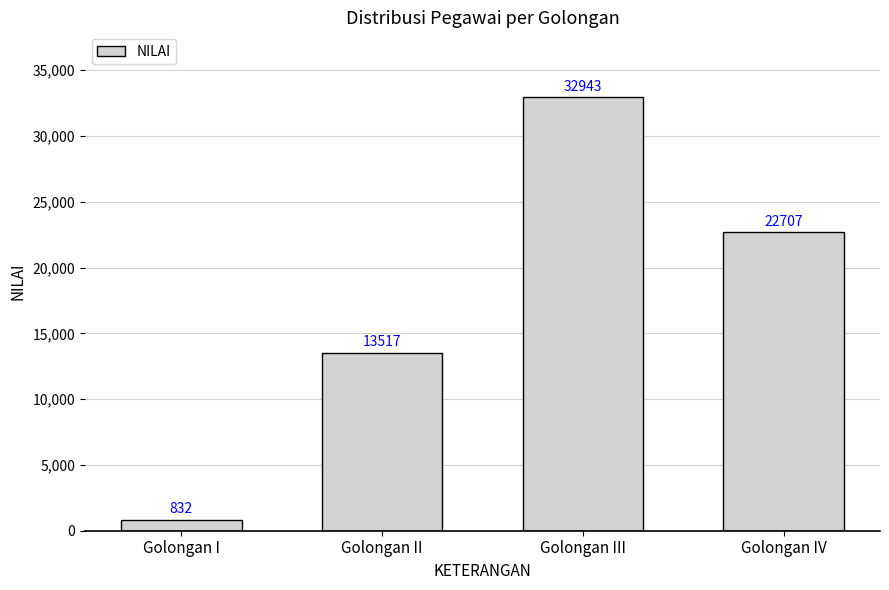

What is the greatest value displayed?

32943